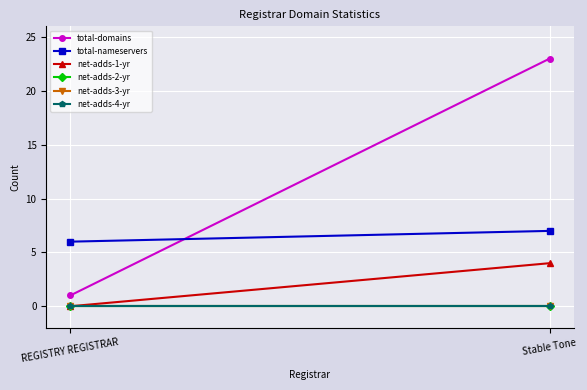

What is the label of the 2nd point from the right?

REGISTRY REGISTRAR